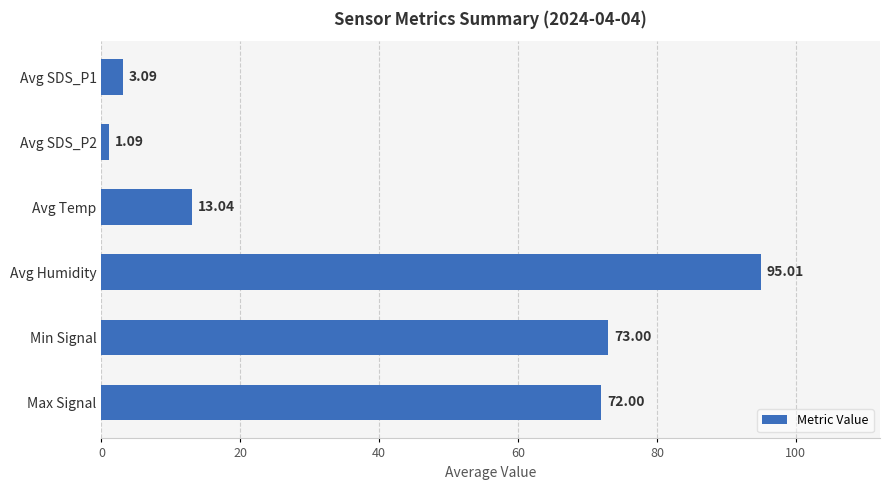

List the labels in order of value, smallest first.

Avg SDS_P2, Avg SDS_P1, Avg Temp, Max Signal, Min Signal, Avg Humidity